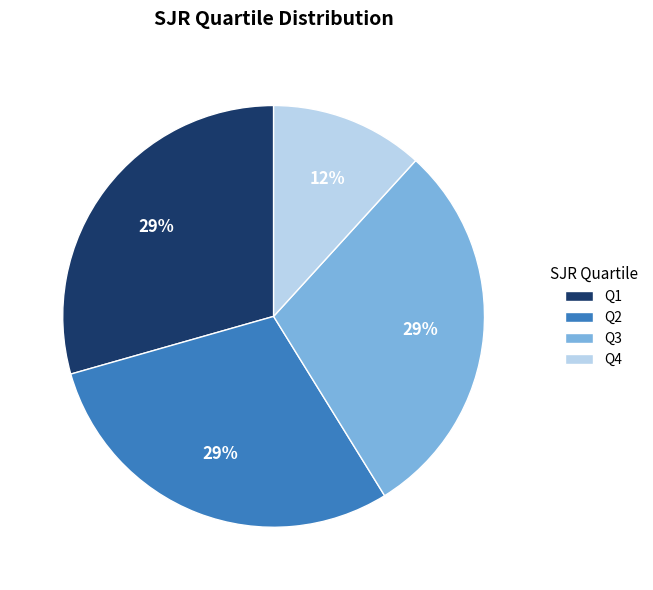

Between Q4 and Q2, which is larger?

Q2